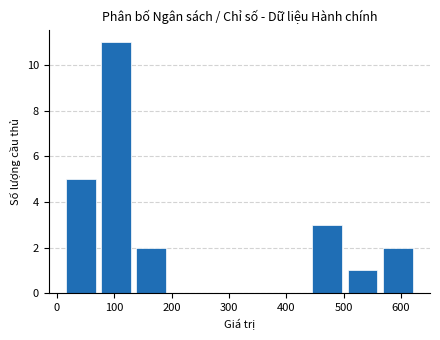

Reading left to right, transcribe this chart: for each bar, give the range it covers on the x-axis and its height. Neither the bar edges nor the heights are printed on the chart, so give them approximately, as read against the axes.

10 to 70: 5
70 to 130: 11
130 to 200: 2
200 to 260: 0
260 to 320: 0
320 to 380: 0
380 to 440: 0
440 to 500: 3
500 to 560: 1
560 to 630: 2